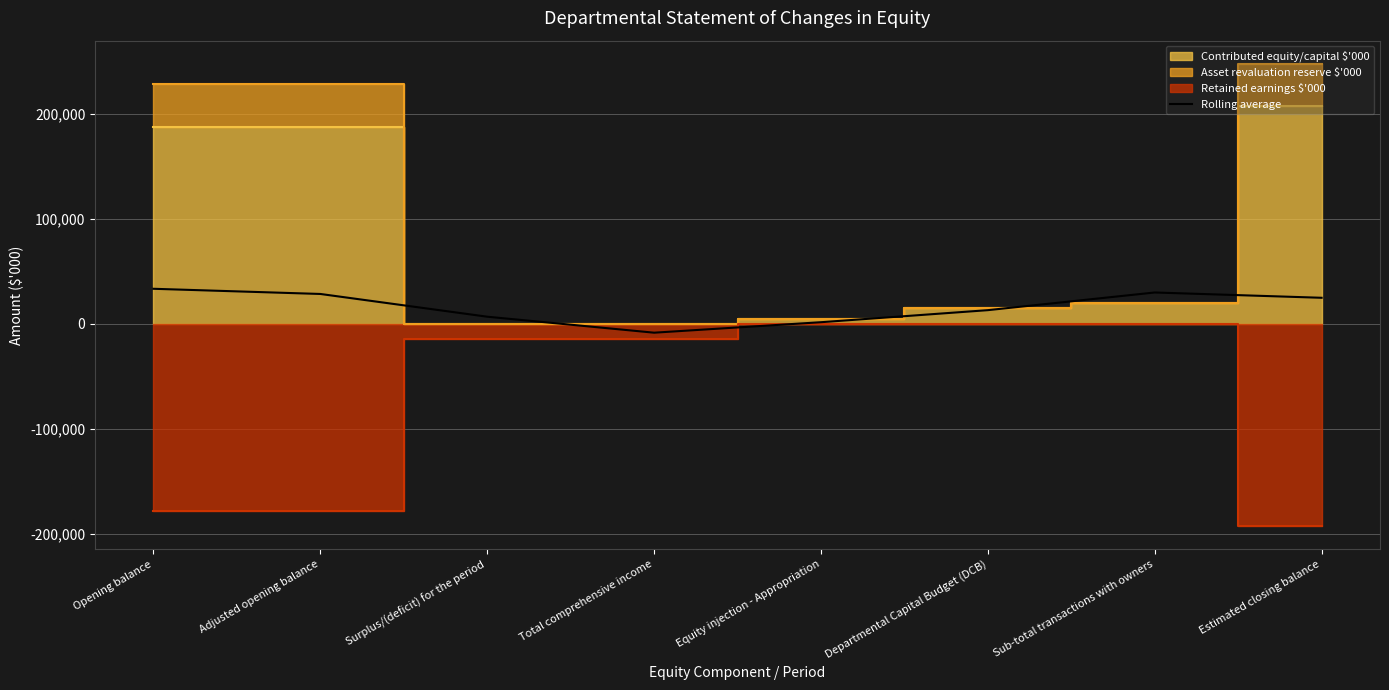

Where is the data nearest to the value 12523?

Departmental Capital Budget (DCB)